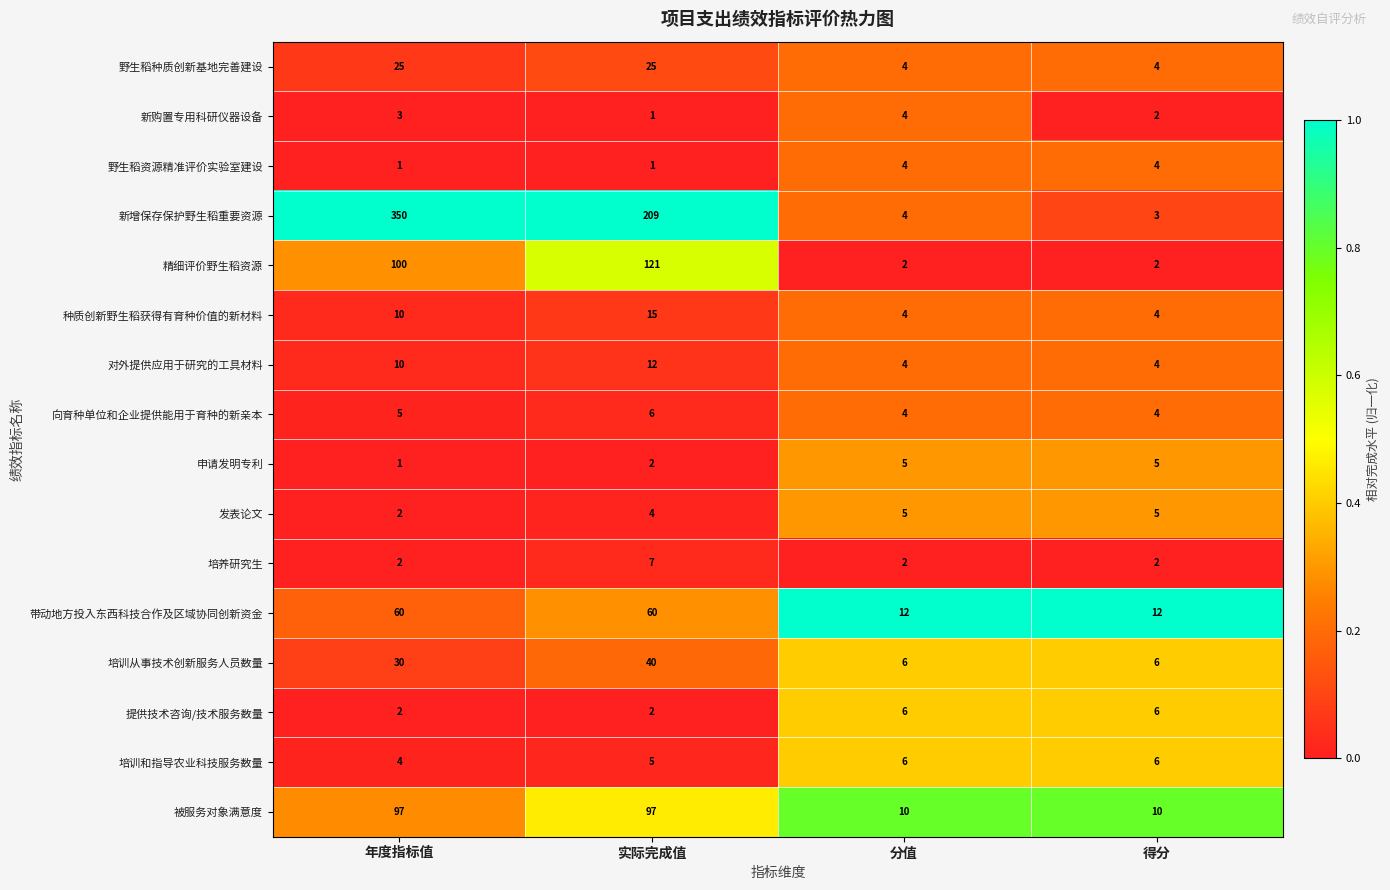

What is the maximum value shown in the chart?

350